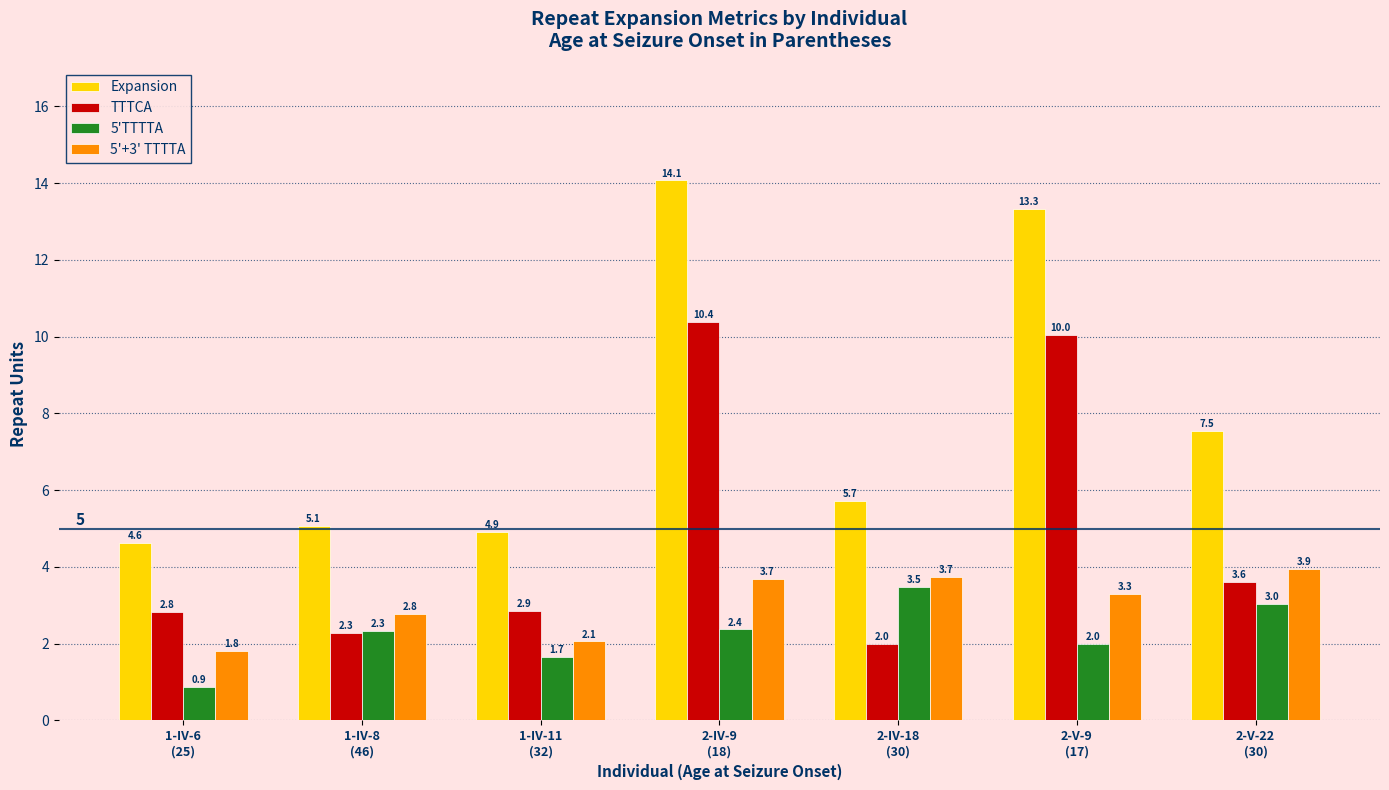

How many data points in TTTCA are above 2?

6